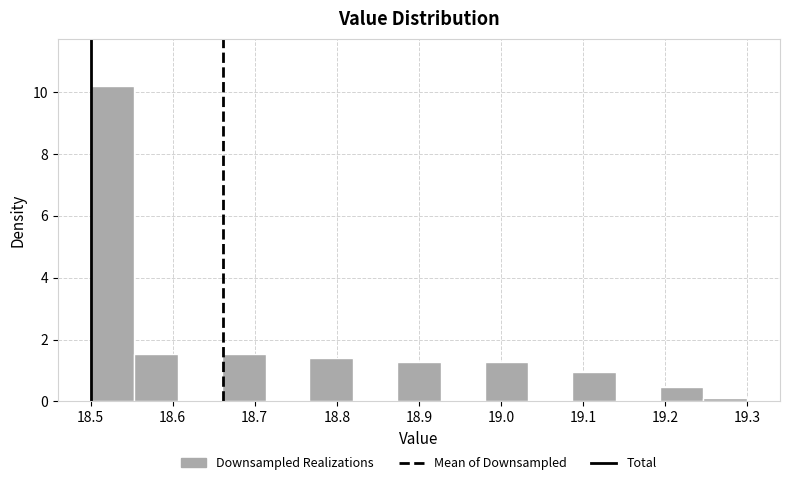

Reading left to right, transcribe this chart: for each bar, give the range it covers on the x-axis and its height. Neither the bar edges nor the heights are printed on the chart, so give them approximately, as read against the axes.

18.50 to 18.55: 10.2
18.55 to 18.61: 1.6
18.61 to 18.66: 0
18.66 to 18.71: 1.6
18.71 to 18.77: 0
18.77 to 18.82: 1.4
18.82 to 18.87: 0
18.87 to 18.93: 1.2
18.93 to 18.98: 0
18.98 to 19.03: 1.2
19.03 to 19.09: 0
19.09 to 19.14: 1.0
19.14 to 19.19: 0
19.19 to 19.25: 0.4
19.25 to 19.30: under 0.2